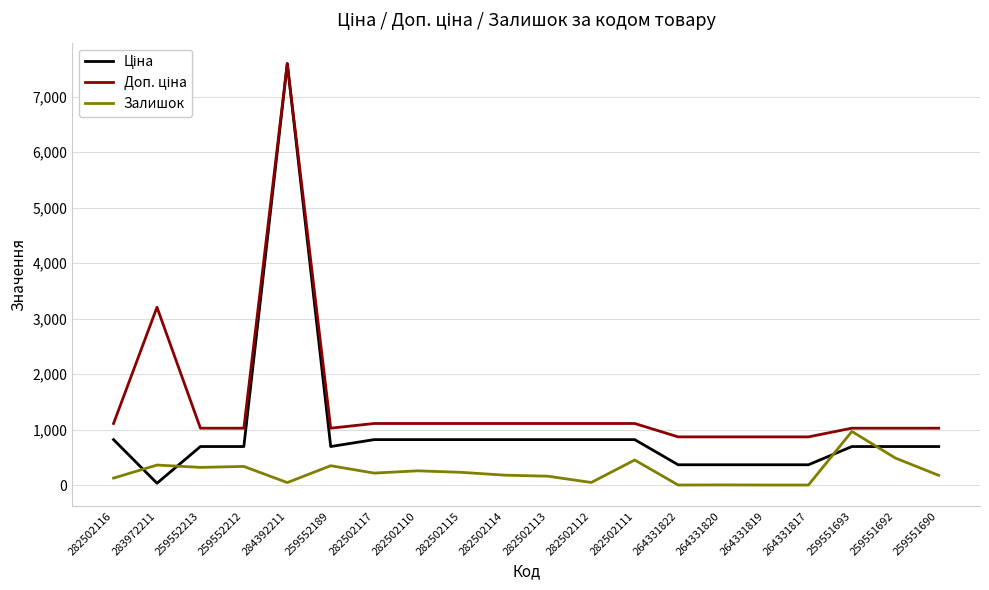

How many lines are shown in the chart?

3